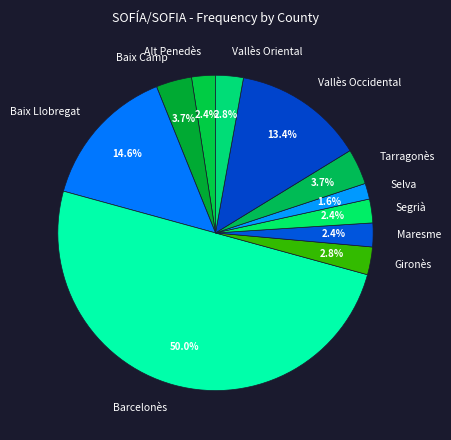

To the nearest percent, what is the average slice percentage?

9%